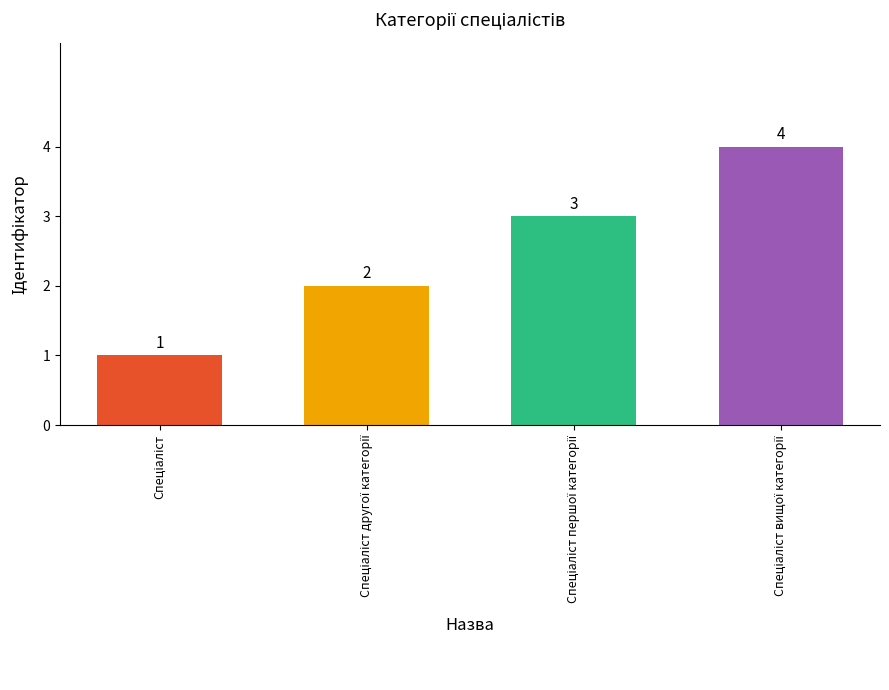

What is the difference between the maximum and minimum values?

3